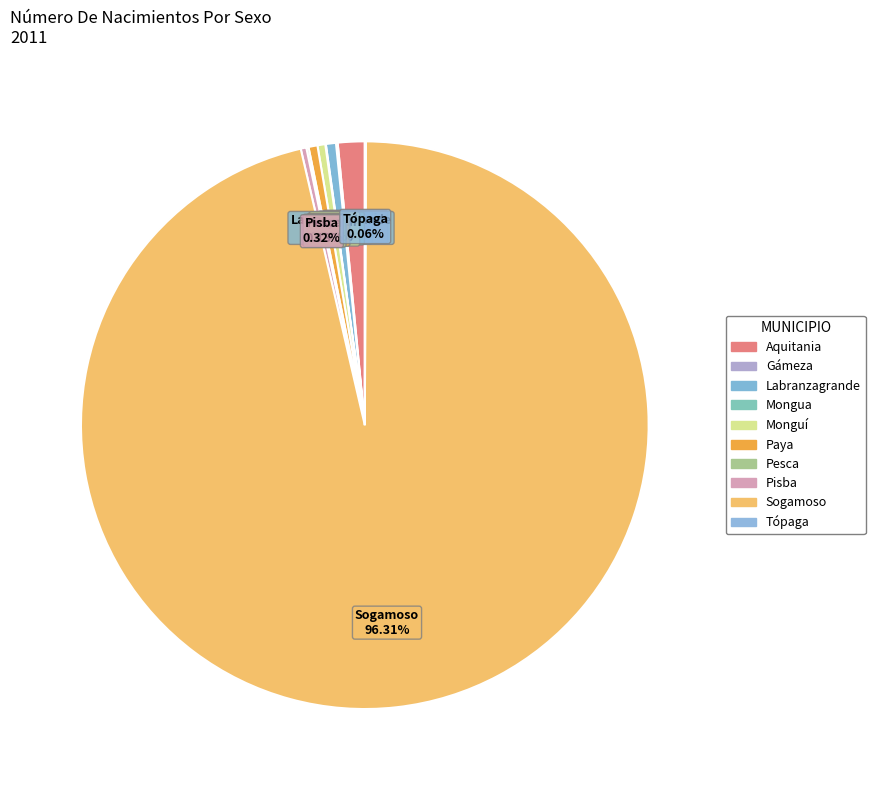

Which slice is the largest?

Sogamoso